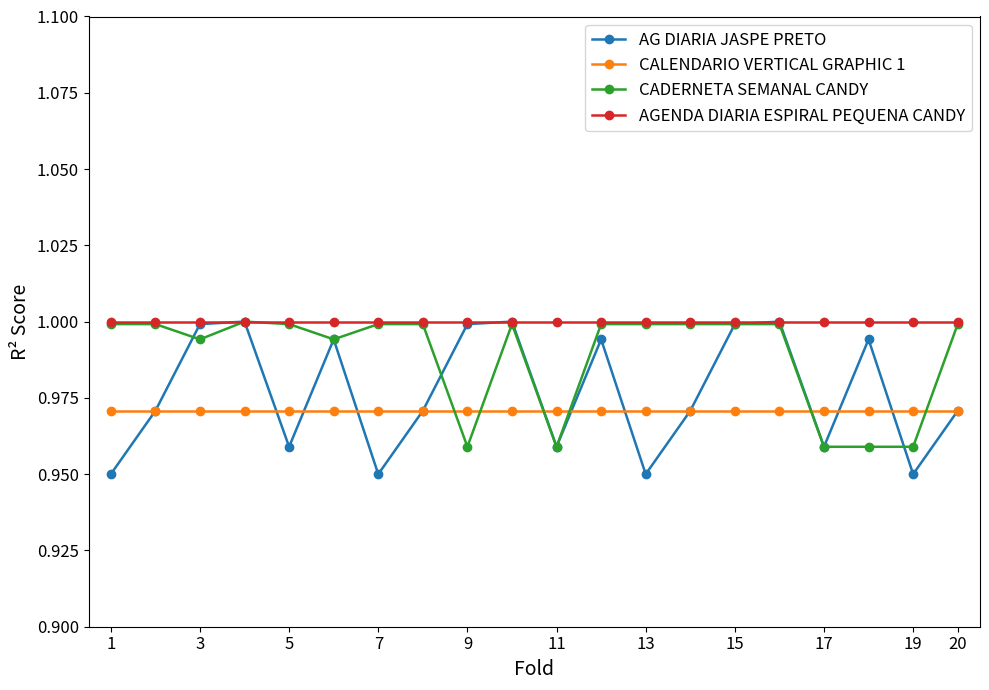

True or false: AGENDA DIARIA ESPIRAL PEQUENA CANDY and CALENDARIO VERTICAL GRAPHIC 1 cross at least once.

False